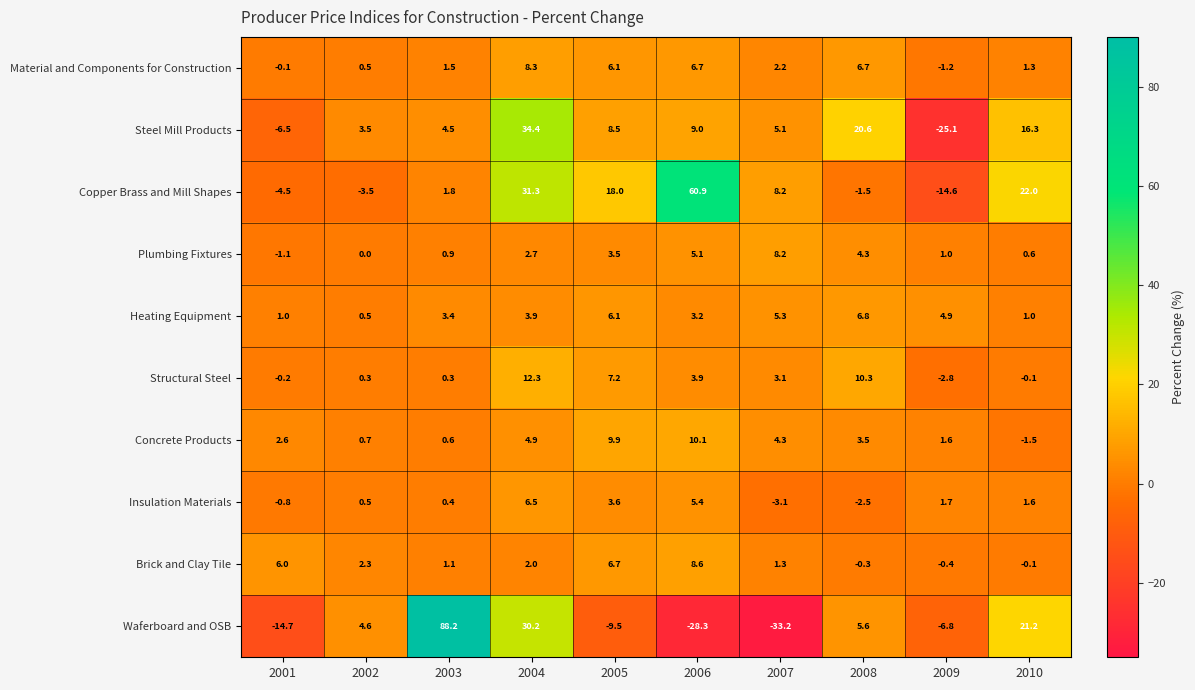

Read the Concrete Products value at 2008.

3.5